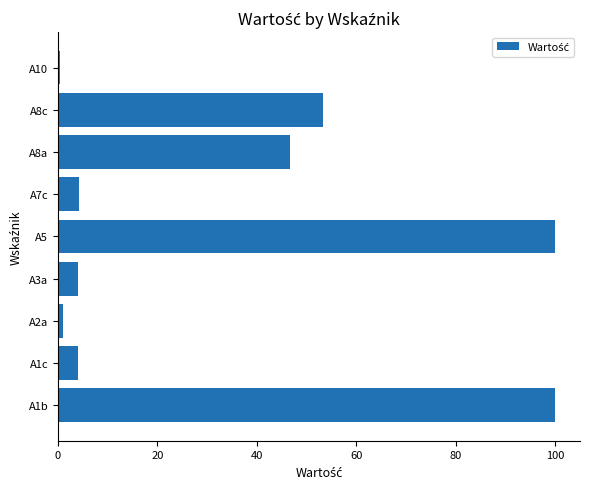

How many distinct data groups are displayed?

1